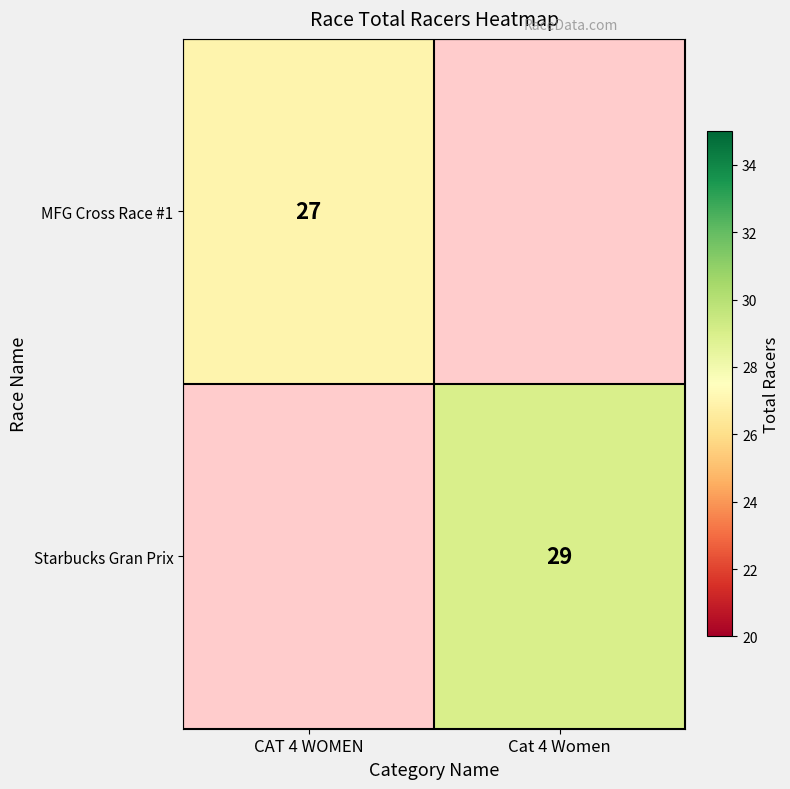

Which label corresponds to the largest value in the chart?

Cat 4 Women